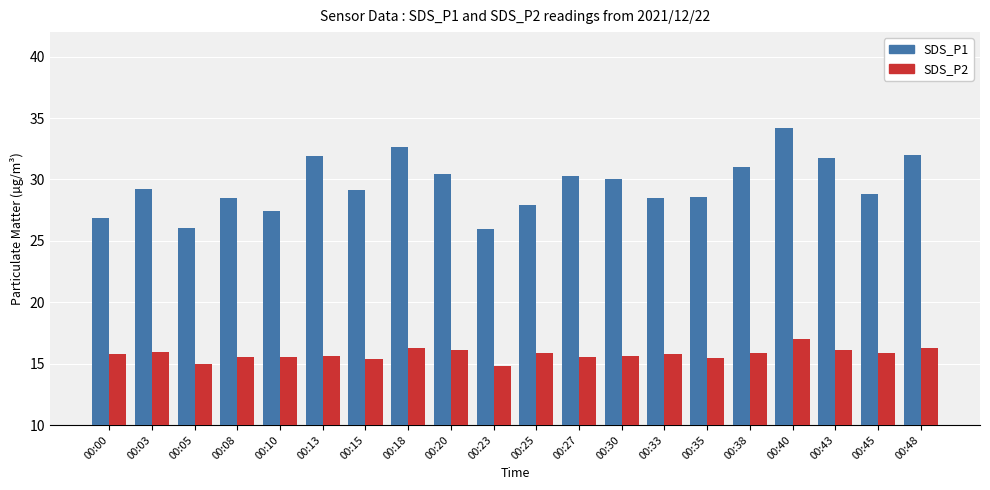

What is the difference between the second highest and second lowest values in the SDS_P2 series?

1.3